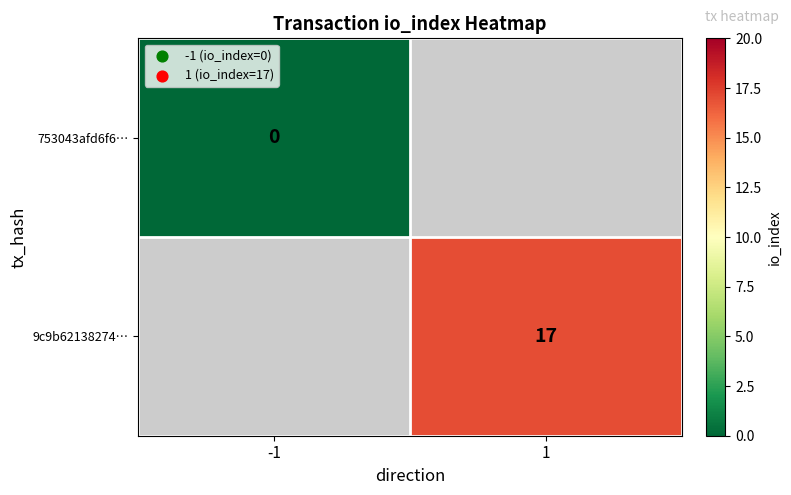

At how many categories does at least one series exceed 3?

1